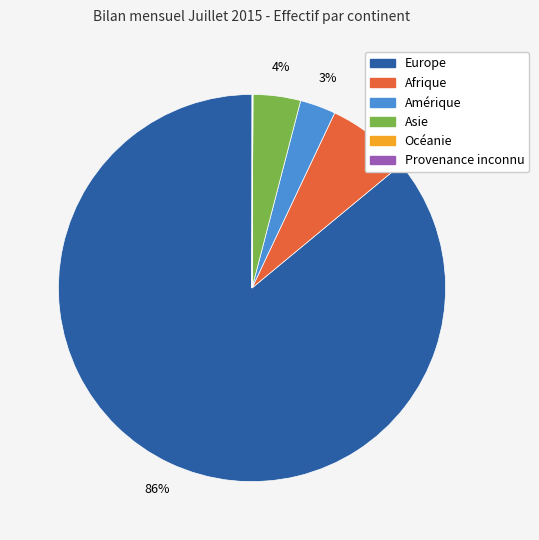

Which has a higher value, Europe or Asie?

Europe